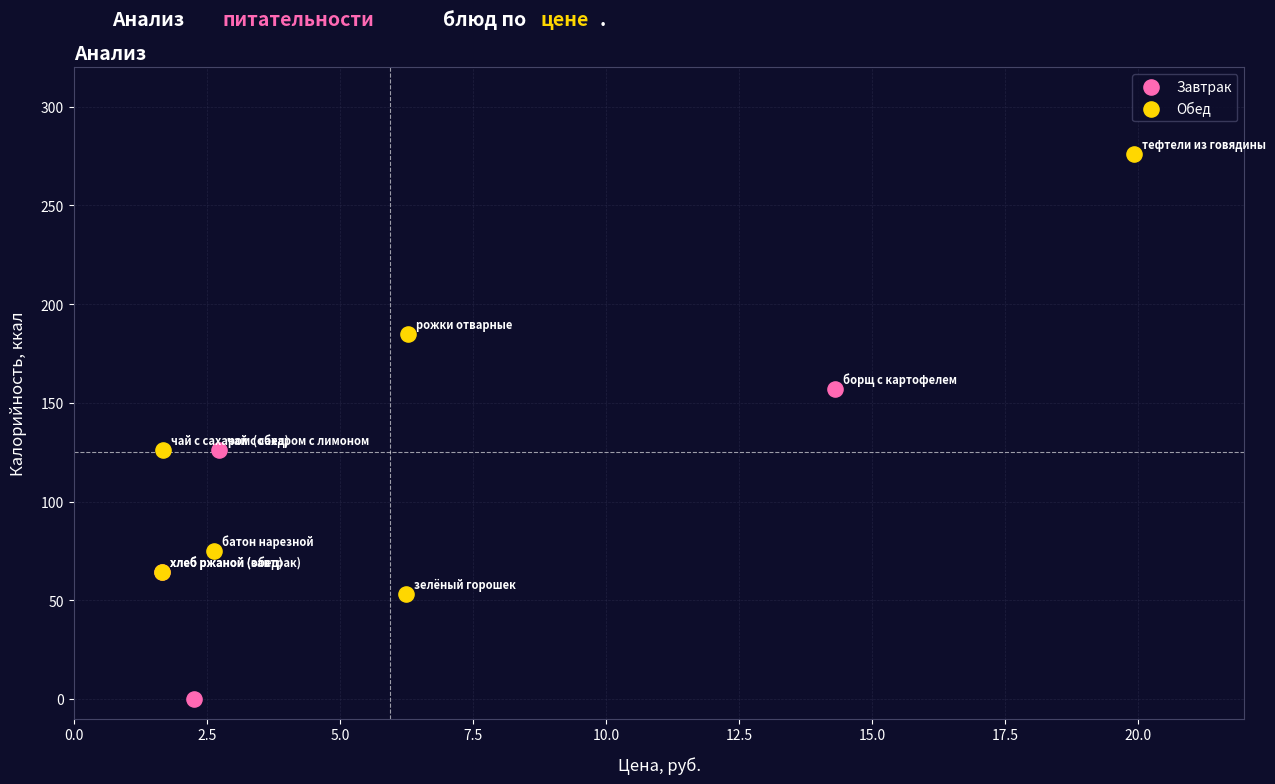

What are all the series names shown in the legend?

Завтрак, Обед